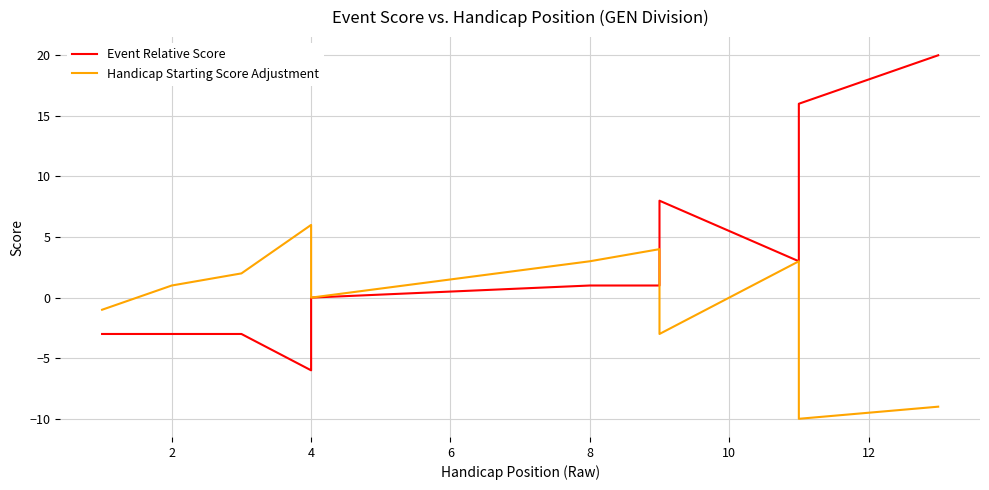

How many lines are shown in the chart?

2